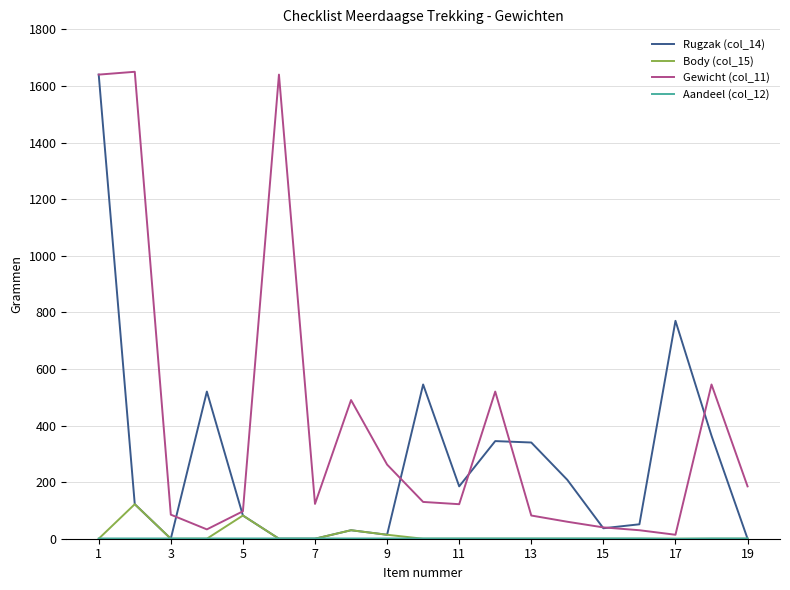

What is the maximum value shown in the chart?

1650